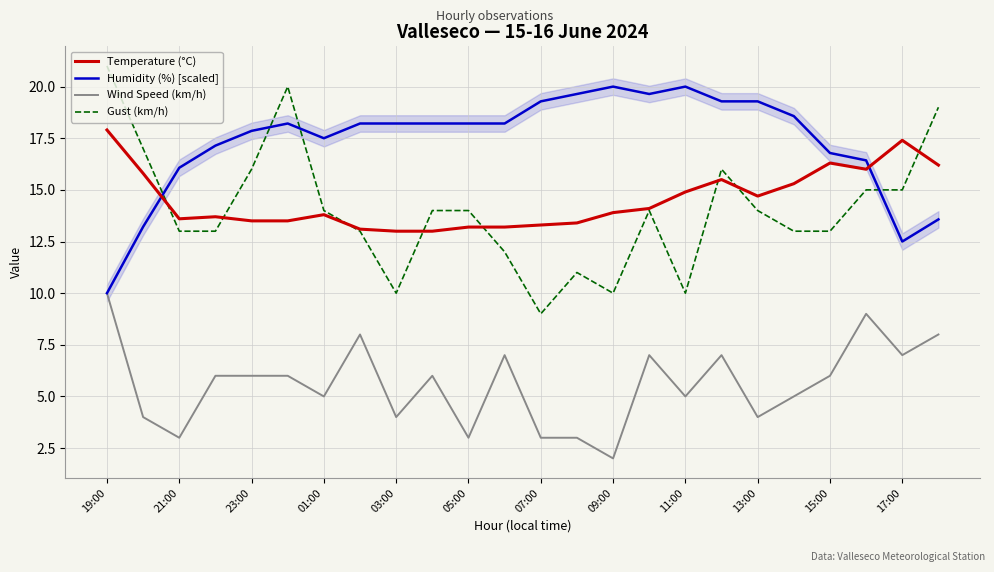

The value of Gust (km/h) at 15:00 is 13.0. True or false?

True